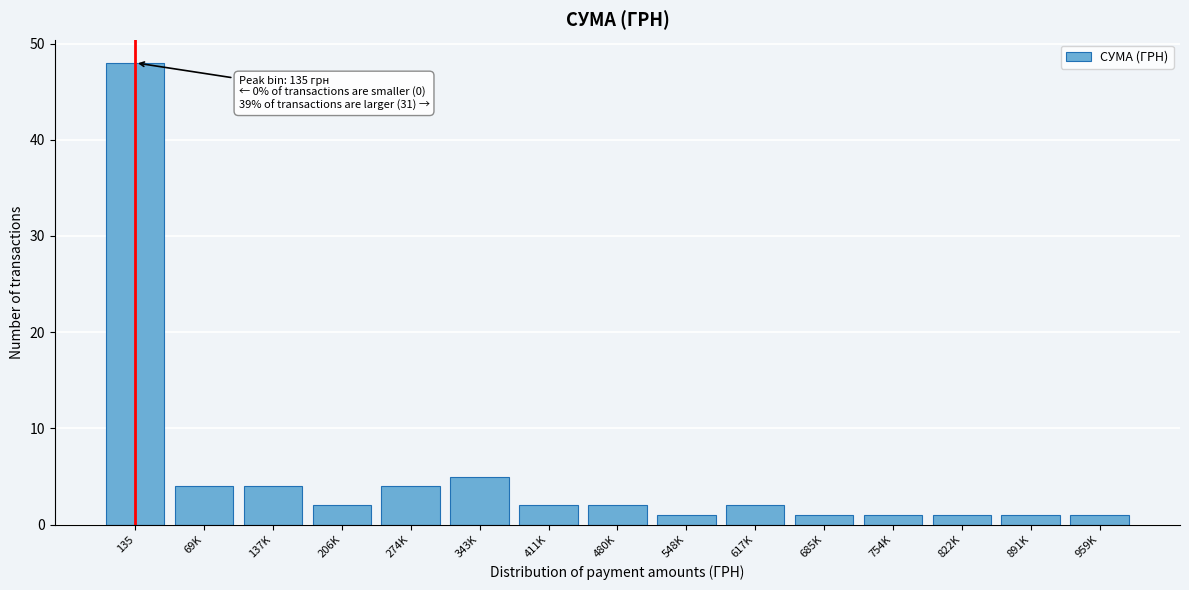

Reading left to right, list all the values displayed in this chart.

135=48	69K=4	137K=4	206K=2	274K=4	343K=5	411K=2	480K=2	548K=1	617K=2	685K=1	754K=1	822K=1	891K=1	959K=1